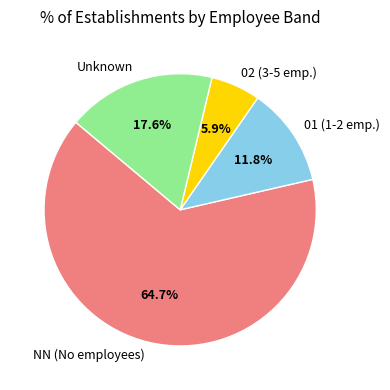

Which category has the biggest portion of the pie?

NN (No employees)